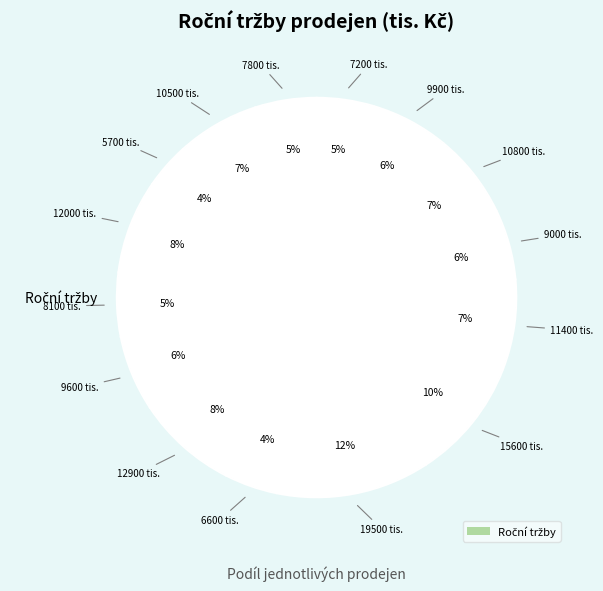

Count the number of slices in the pie.

15